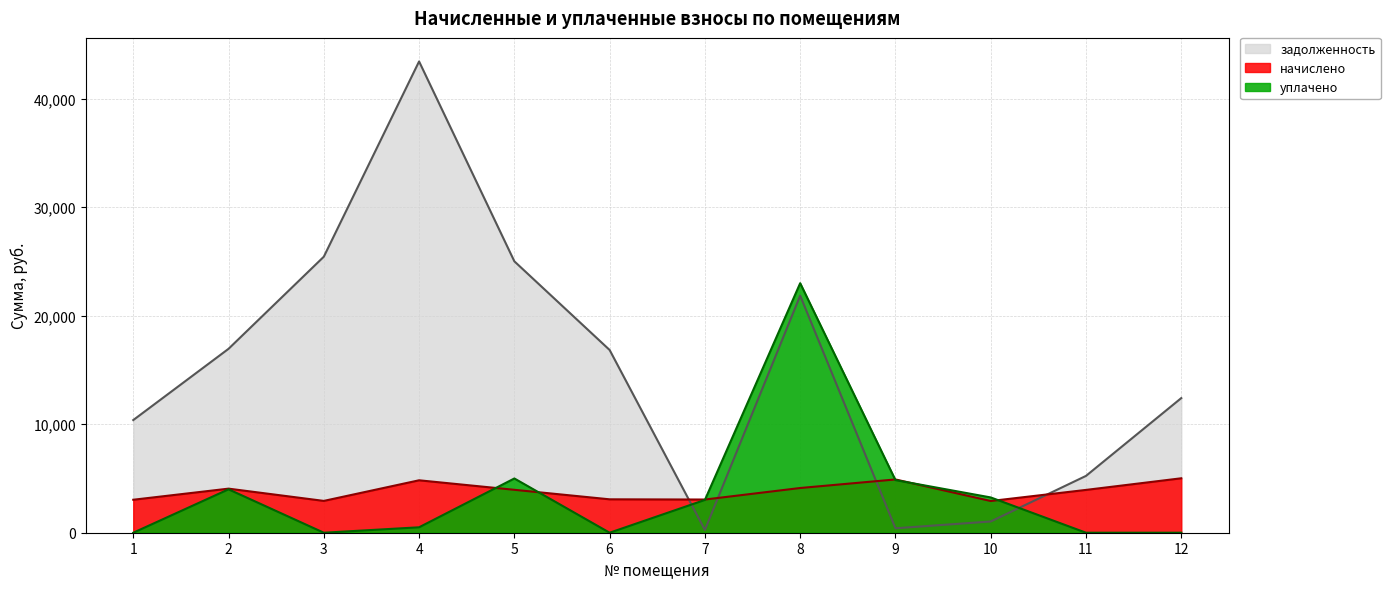

What is the greatest value displayed?

43440.1